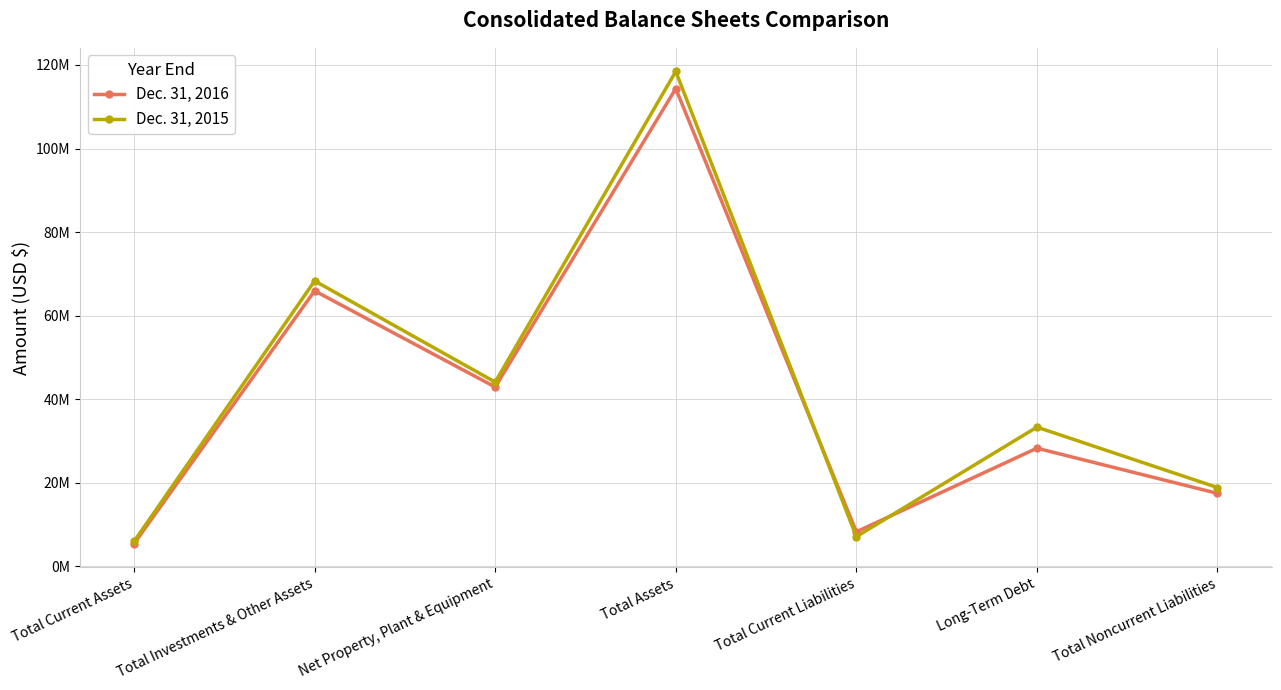

What is the sum of all Dec. 31, 2016 values?

282735578